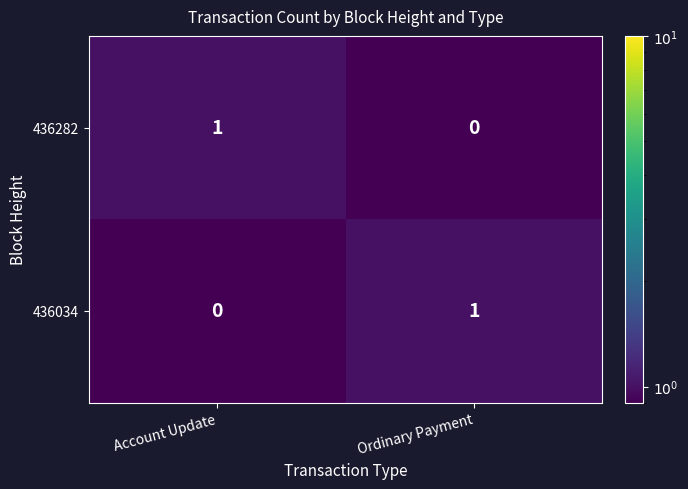

Count the number of categories in the chart.

2